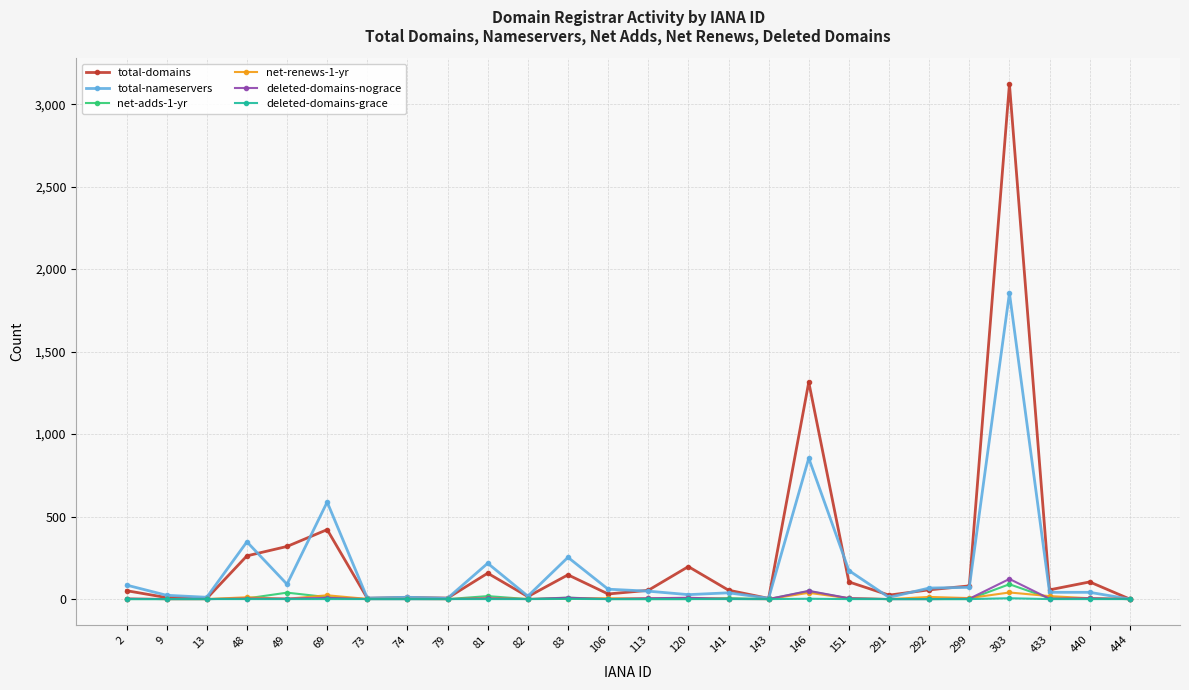

What are all the series names shown in the legend?

total-domains, total-nameservers, net-adds-1-yr, net-renews-1-yr, deleted-domains-nograce, deleted-domains-grace